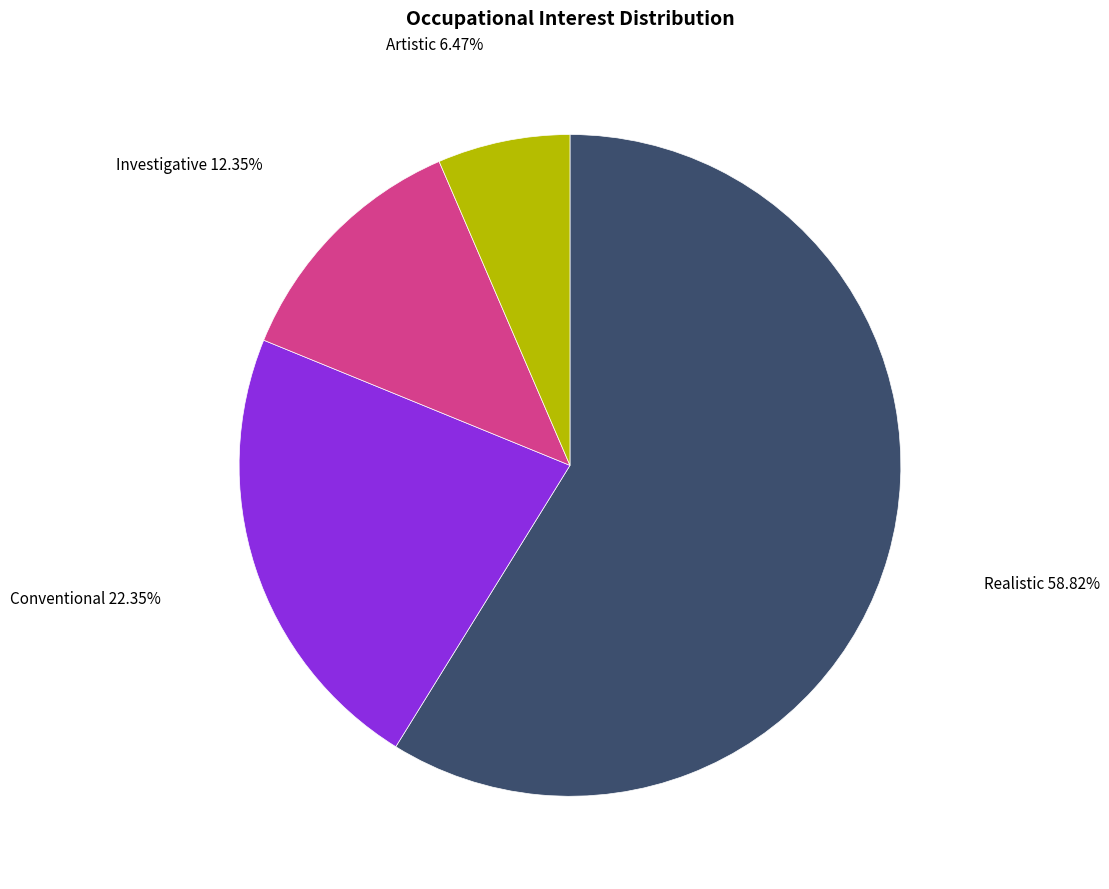

Is there any slice that represents more than half of the pie?

Yes